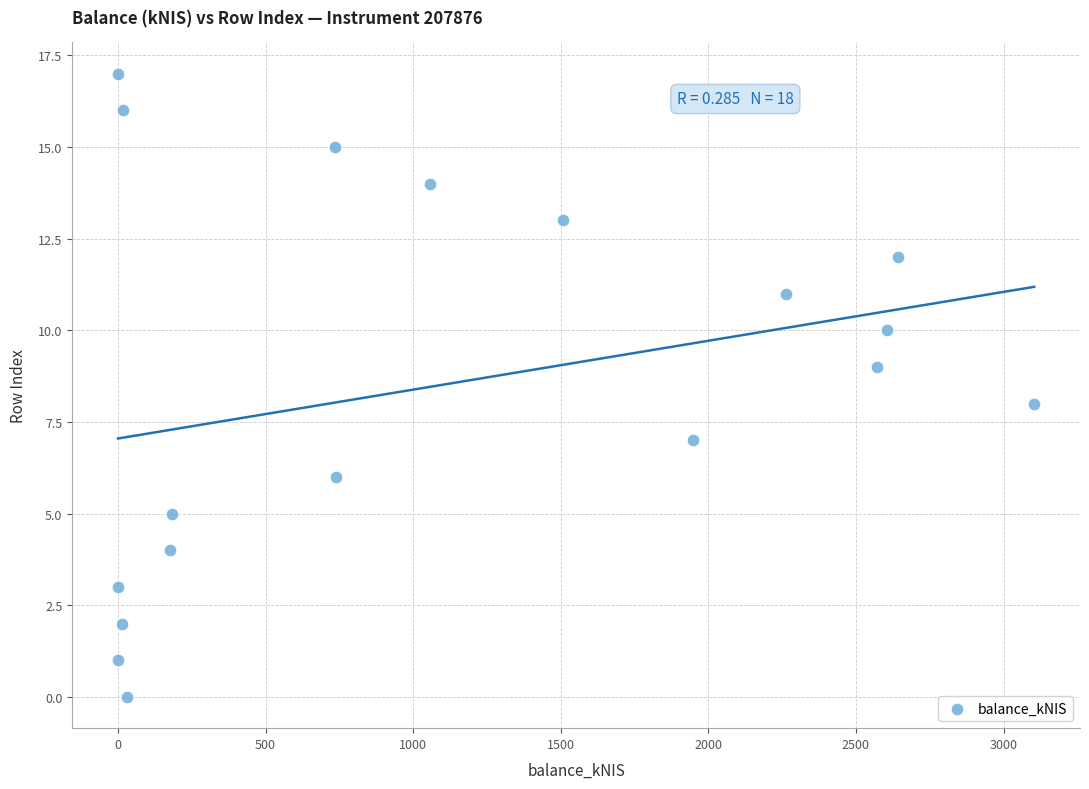

What is the range of Y values (max minus min)?

17